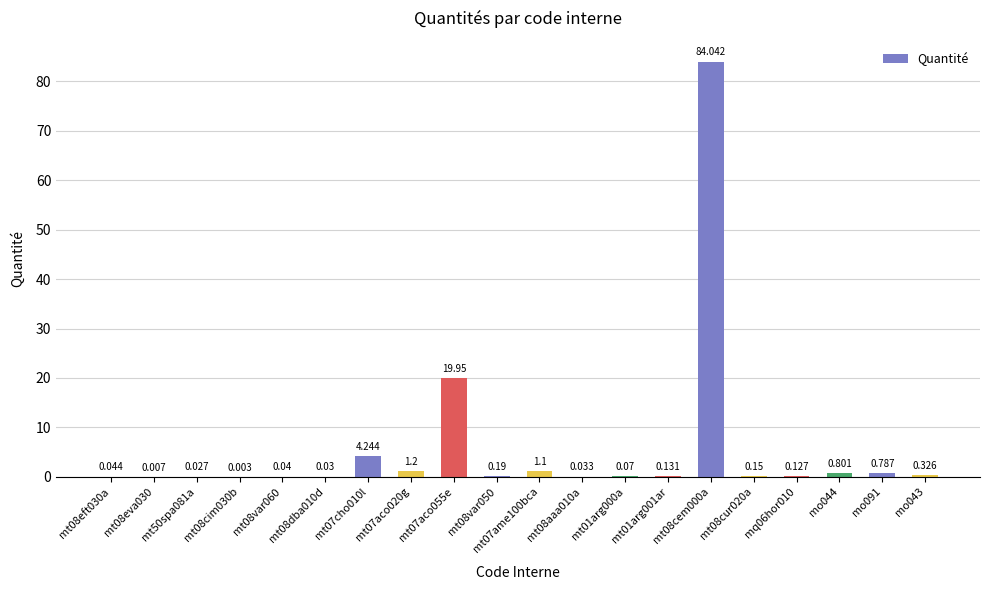

What value does the data have at mt07aco055e?

19.9